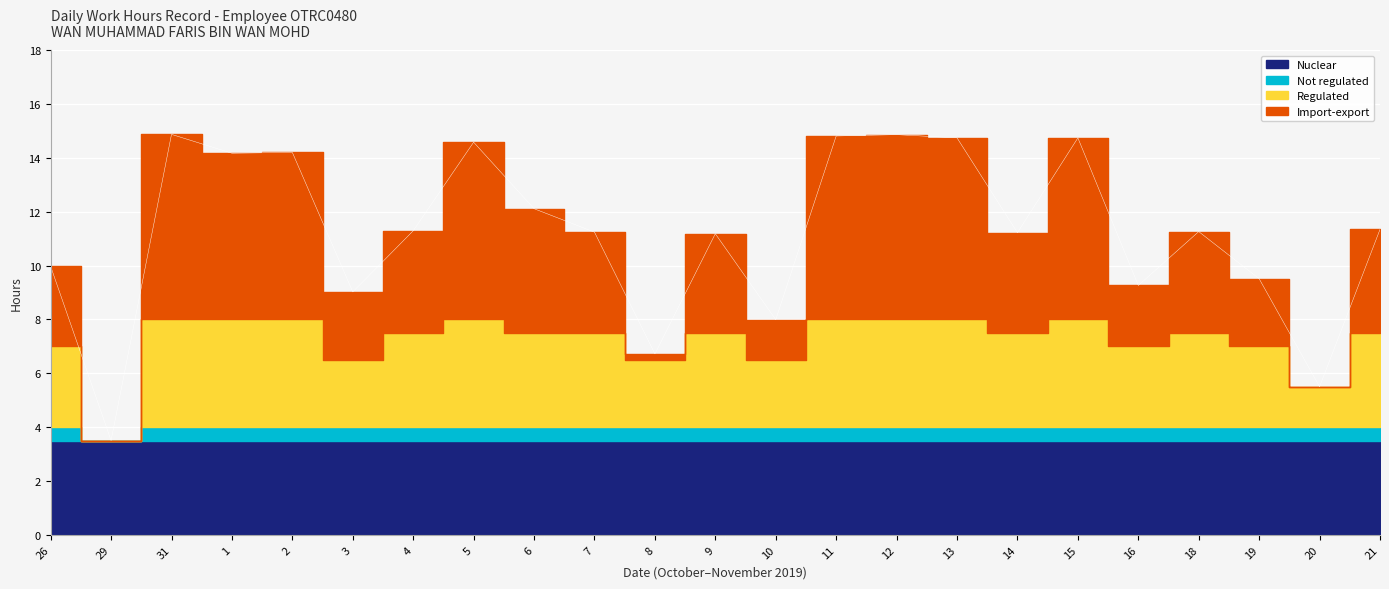

True or false: Regulated has more than 2 interior local peaks.

True